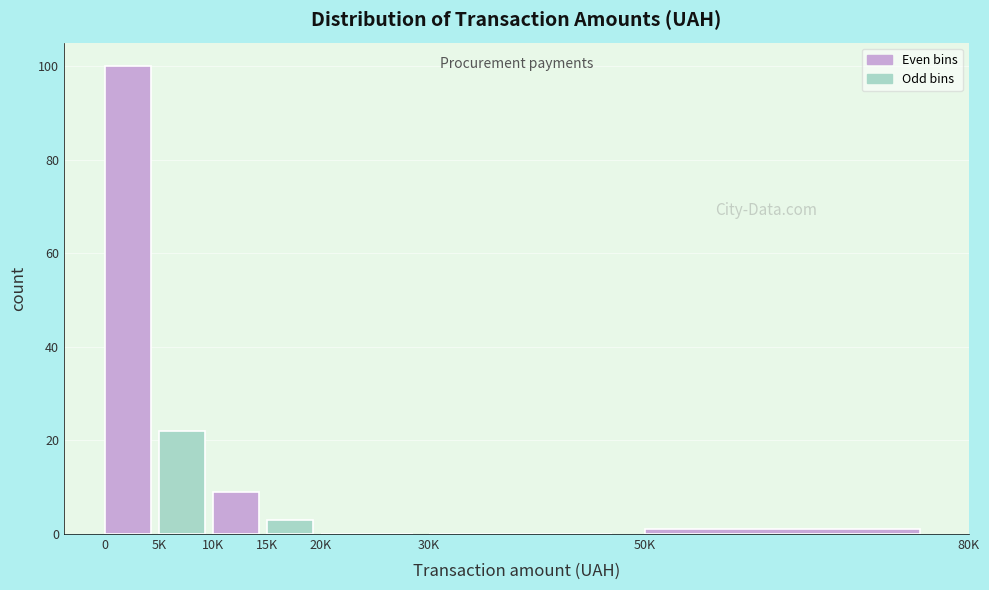

Reading left to right, extract all data points from this chart.

0=100	5K=22	10K=9	15K=3	20K=0	30K=0	50K=1